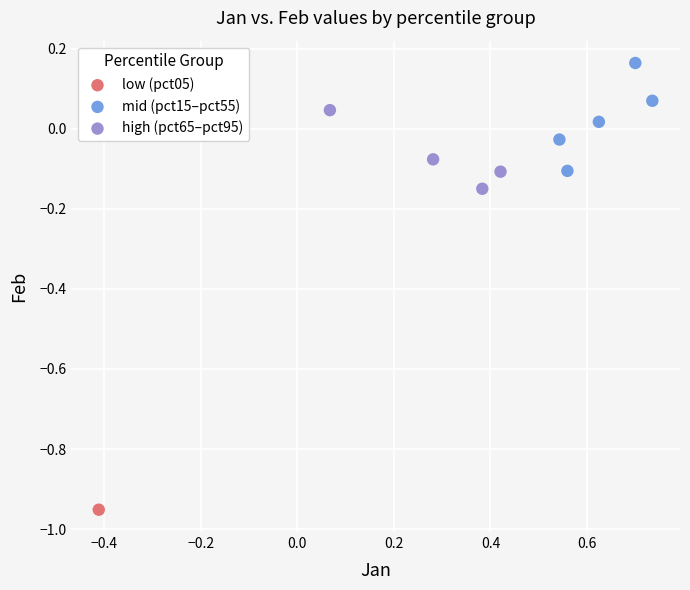

What are all the series names shown in the legend?

low (pct05), mid (pct15–pct55), high (pct65–pct95)